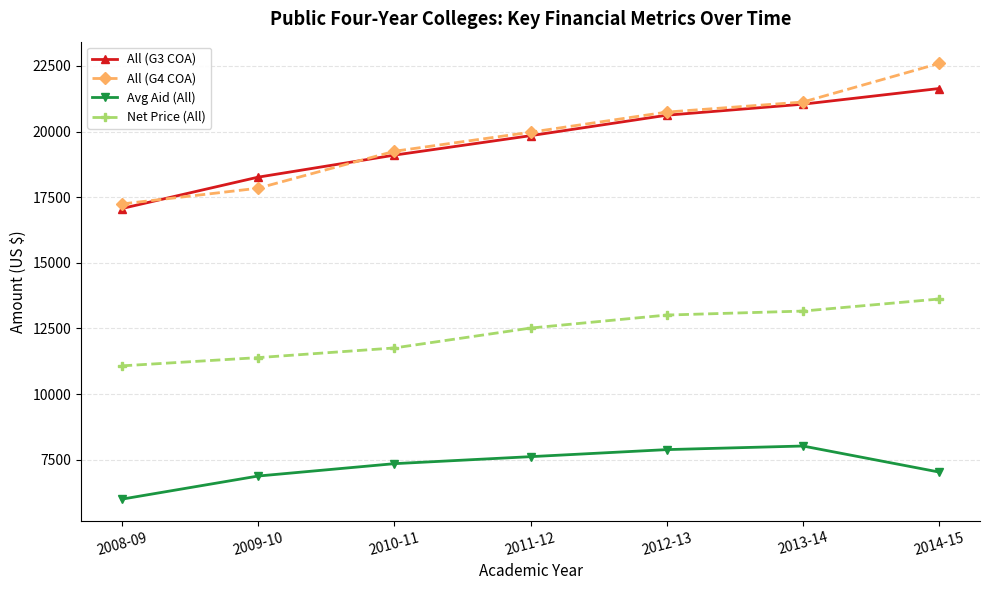

What are all the series names shown in the legend?

All (G3 COA), All (G4 COA), Avg Aid (All), Net Price (All)